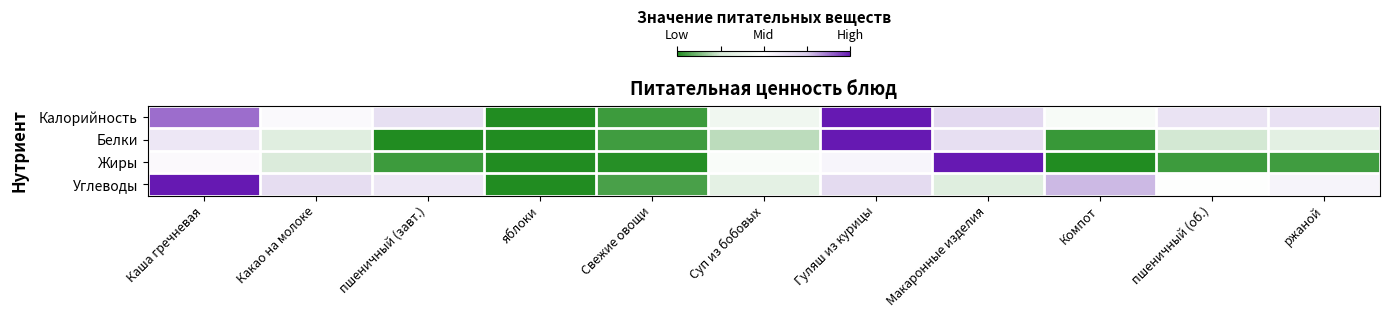

Which series has the largest total across all categories?

Калорийность